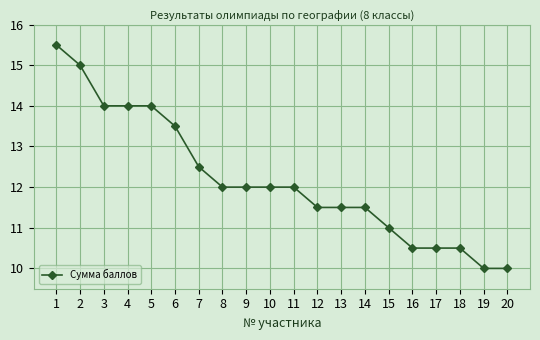

What is the change in value from 15 to 17?

-0.5